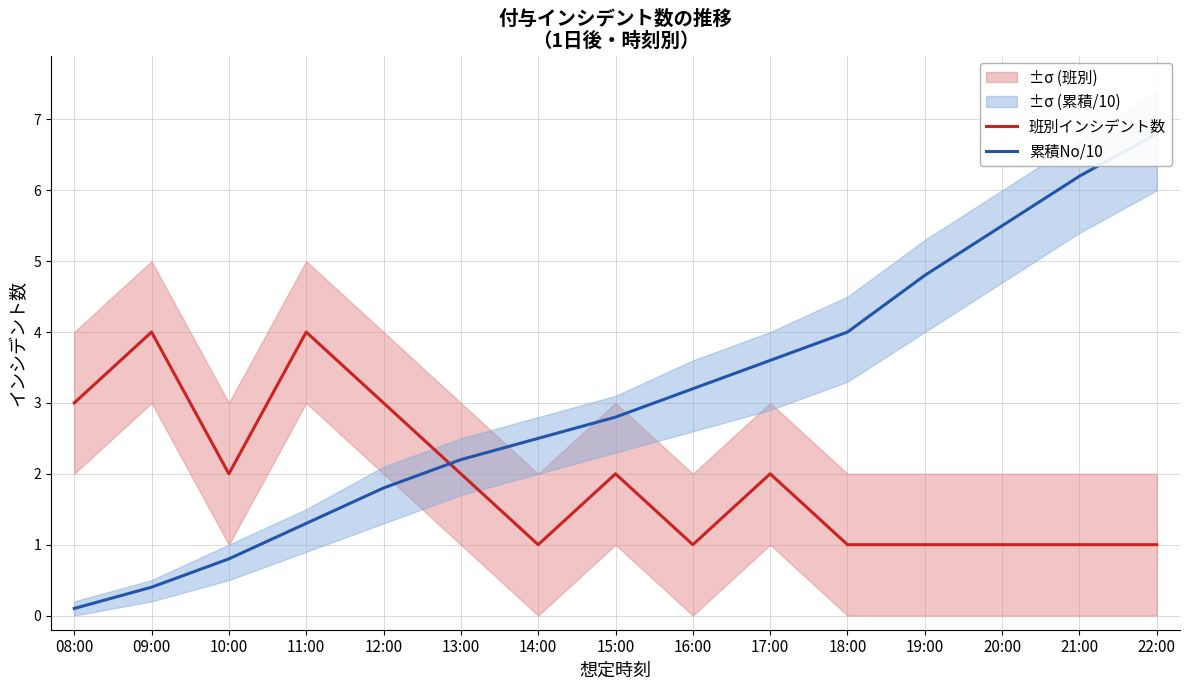

Rank the categories by 班別インシデント数 value from highest to lowest.

09:00, 11:00, 08:00, 12:00, 10:00, 13:00, 15:00, 17:00, 14:00, 16:00, 18:00, 19:00, 20:00, 21:00, 22:00